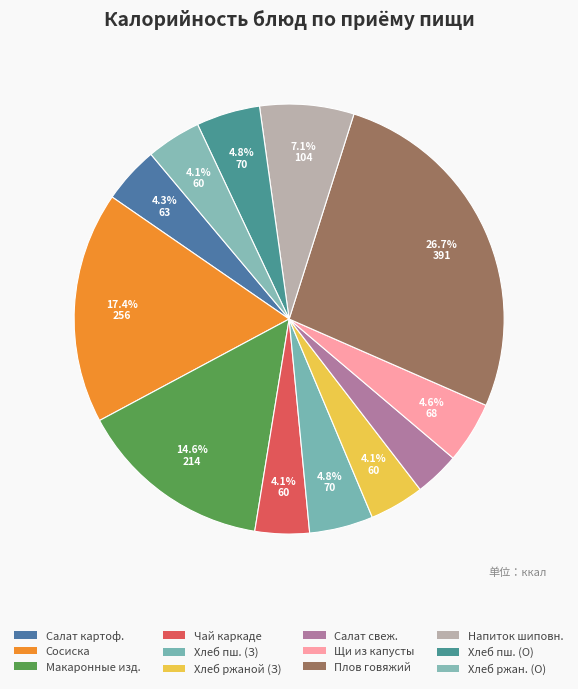

Which slice is the smallest?

Салат свеж.